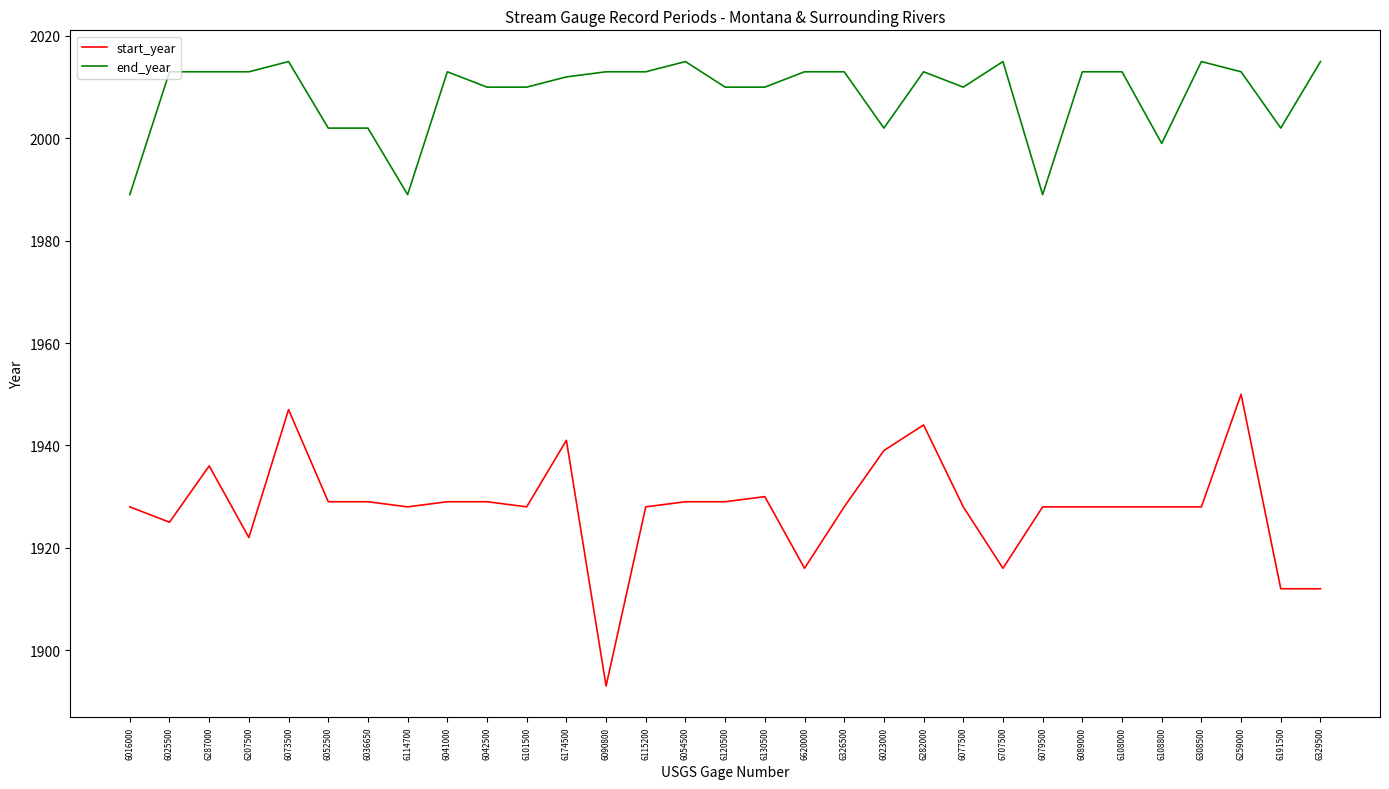

Which category has the lowest value across all series?

6090800